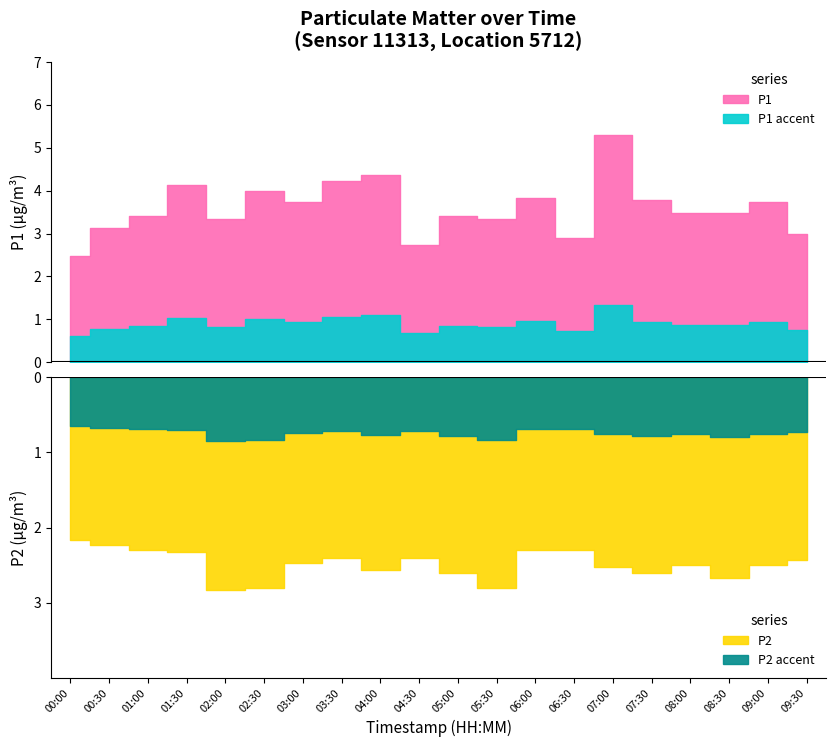

Which category has the lowest value across all series?

00:00